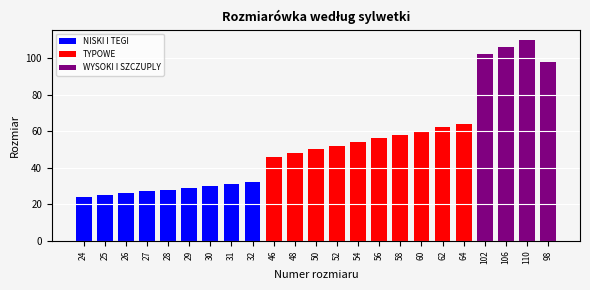

Is it true that NISKI I TEGI equals 15 at 62?

False